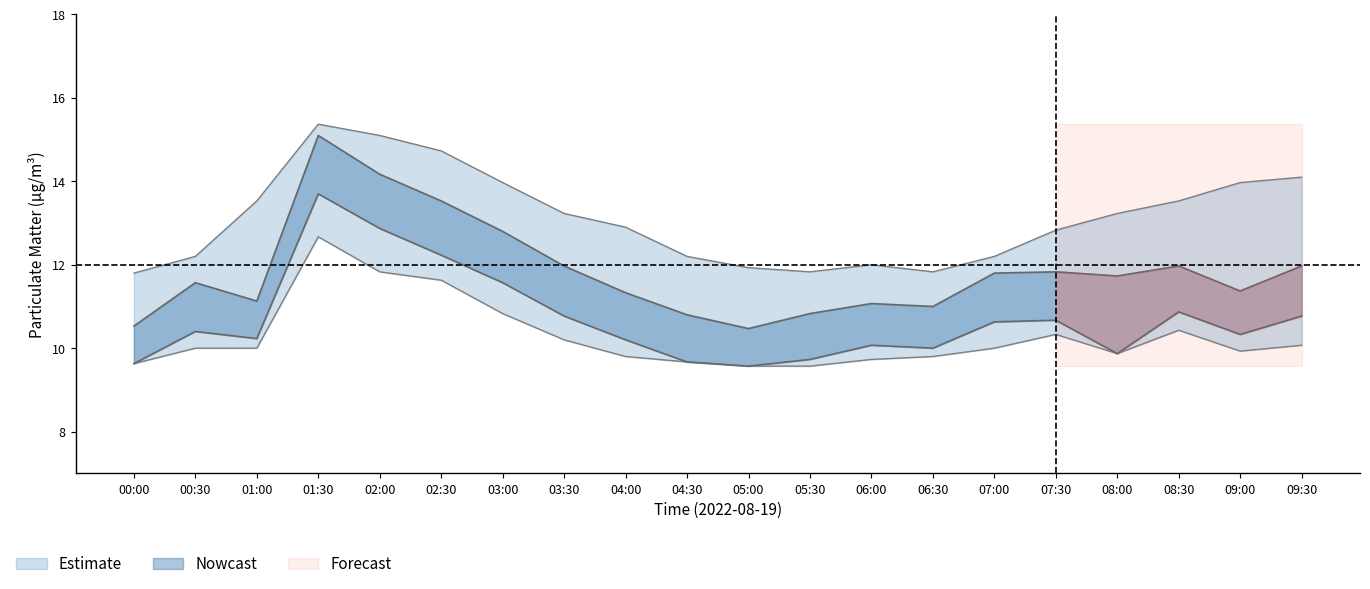

What is the highest value of the P1_upper series?

15.4